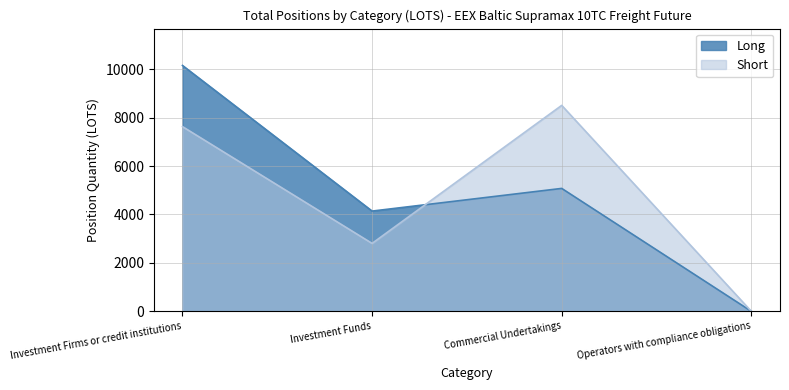

How many times do Long and Short cross each other?

1